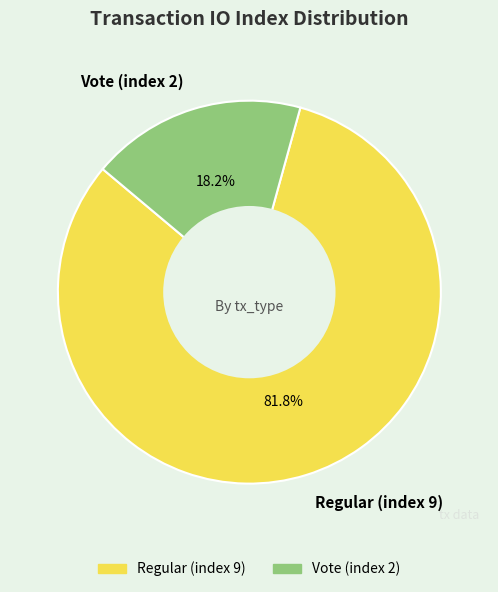

The Vote (index 2) slice represents 18% of the pie. True or false?

True